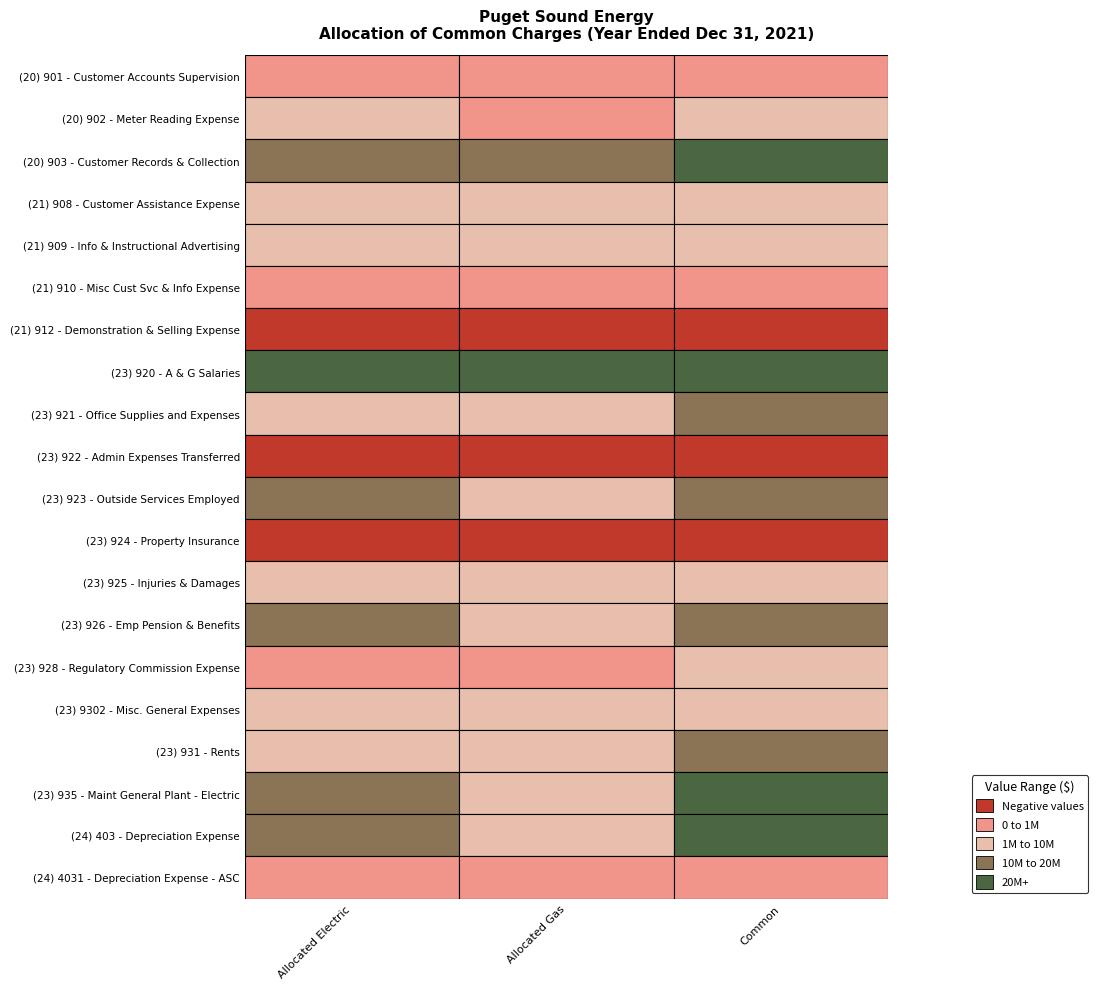

Reading left to right, transcribe all the data shown in this chart.

(20) 901 - Customer Accounts Supervision: 125208.1	90000.1	215208.2
(20) 902 - Meter Reading Expense: 1305189.5	776784.5	2081973.9
(20) 903 - Customer Records & Collection: 13980097.4	10048945.9	24029043.3
(21) 908 - Customer Assistance Expense: 1412934.7	1015622.7	2428557.3
(21) 909 - Info & Instructional Advertising: 1803899.4	1296649.6	3100549.0
(21) 910 - Misc Cust Svc & Info Expense: 176.6	126.9	303.4
(21) 912 - Demonstration & Selling Expense: -110925.4	-79733.6	-190659.0
(23) 920 - A & G Salaries: 51762272.6	26689186.3	78451458.9
(23) 921 - Office Supplies and Expenses: 8263853.4	4260932.0	12524785.4
(23) 922 - Admin Expenses Transferred: -24608981.4	-12688656.4	-37297637.8
(23) 923 - Outside Services Employed: 11697009.7	6031104.4	17728114.2
(23) 924 - Property Insurance: -559999.2	-386105.2	-946104.5
(23) 925 - Injuries & Damages: 4168335.9	2996215.3	7164551.2
(23) 926 - Emp Pension & Benefits: 12697230.0	4821023.3	17518253.4
(23) 928 - Regulatory Commission Expense: 696890.6	359324.3	1056215.0
(23) 9302 - Misc. General Expenses: 6363277.5	3280974.5	9644252.0
(23) 931 - Rents: 6710701.3	3460110.0	10170811.4
(23) 935 - Maint General Plant - Electric: 16680036.3	8600406.7	25280443.1
(24) 403 - Depreciation Expense: 18201121.8	9384694.8	27585816.6
(24) 4031 - Depreciation Expense - ASC: 38128.6	19659.5	57788.1